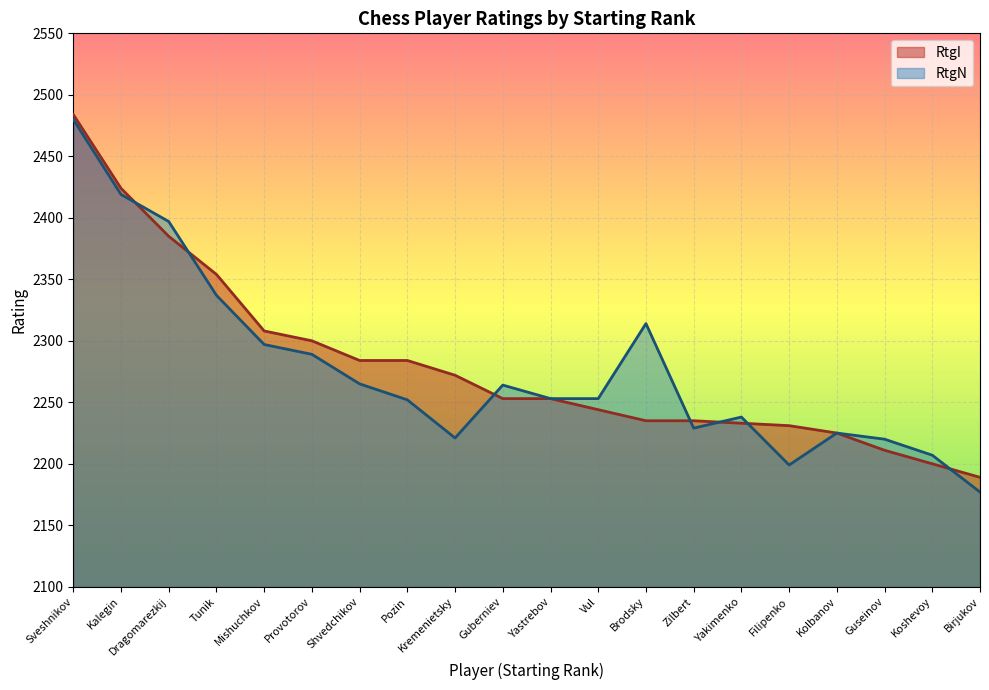

What is the smallest value displayed?

2177